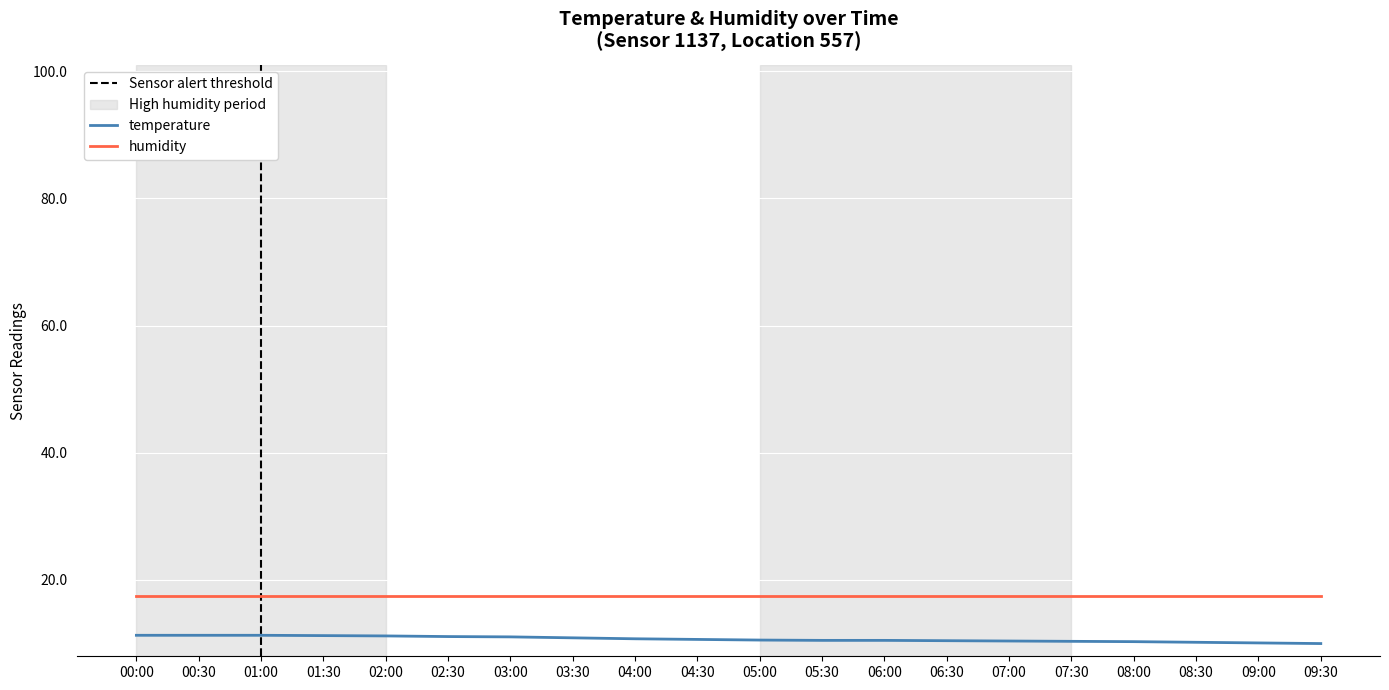

True or false: temperature has a value of 6.9 at 00:00.

False